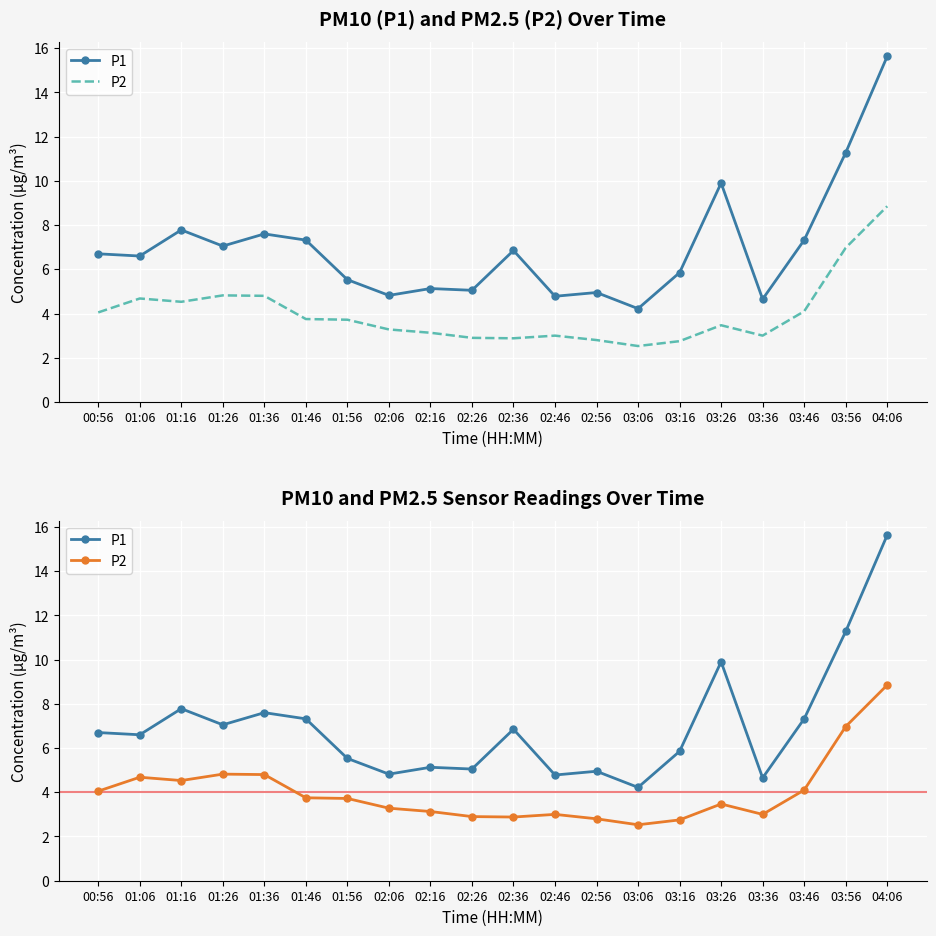

Reading left to right, what are all the values shown in this chart?

P1: 00:56=6.7	01:06=6.6	01:16=7.8	01:26=7.0	01:36=7.6	01:46=7.3	01:56=5.5	02:06=4.8	02:16=5.1	02:26=5.0	02:36=6.8	02:46=4.8	02:56=5.0	03:06=4.2	03:16=5.8	03:26=9.9	03:36=4.7	03:46=7.3	03:56=11.3	04:06=15.6
P2: 00:56=4.0	01:06=4.7	01:16=4.5	01:26=4.8	01:36=4.8	01:46=3.8	01:56=3.7	02:06=3.3	02:16=3.1	02:26=2.9	02:36=2.9	02:46=3.0	02:56=2.8	03:06=2.5	03:16=2.8	03:26=3.5	03:36=3.0	03:46=4.1	03:56=7.0	04:06=8.8